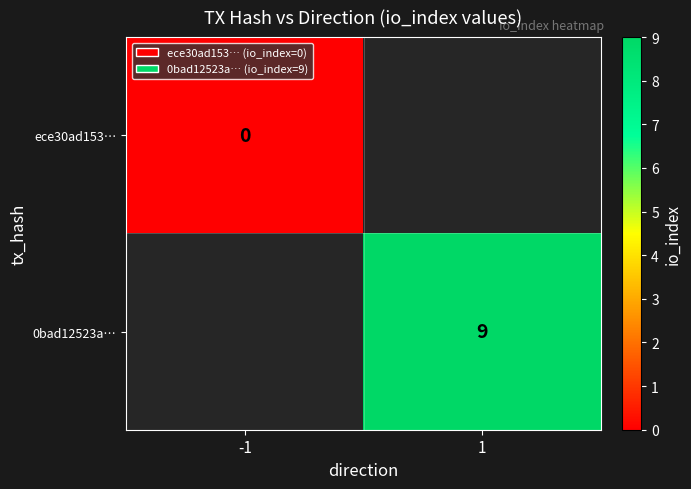

How many categories are shown in the chart?

2